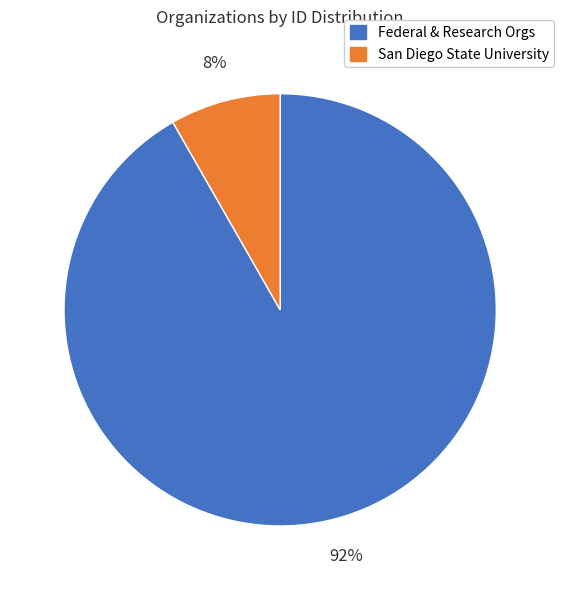

Is it true that San Diego State University is 8% of the pie?

True